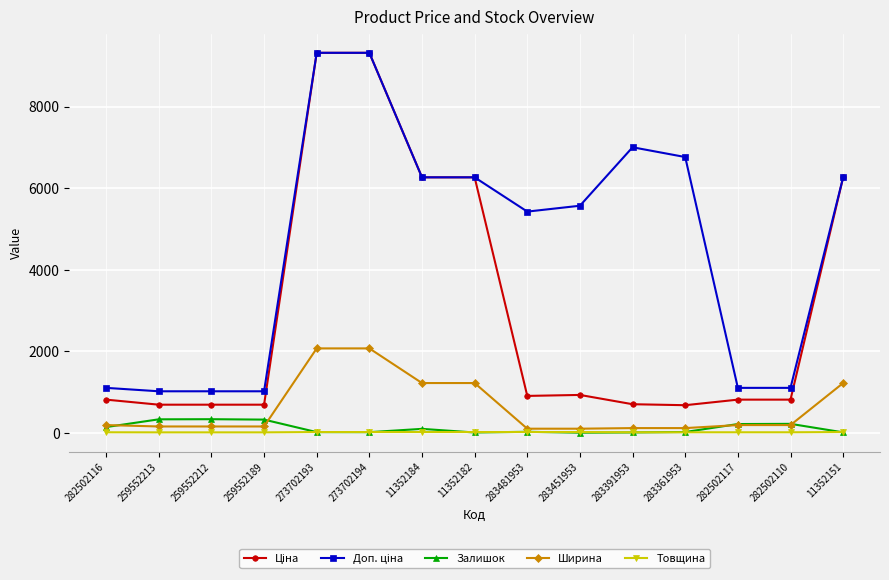

Is it true that Ширина equals 2070.0 at 273702194?

True